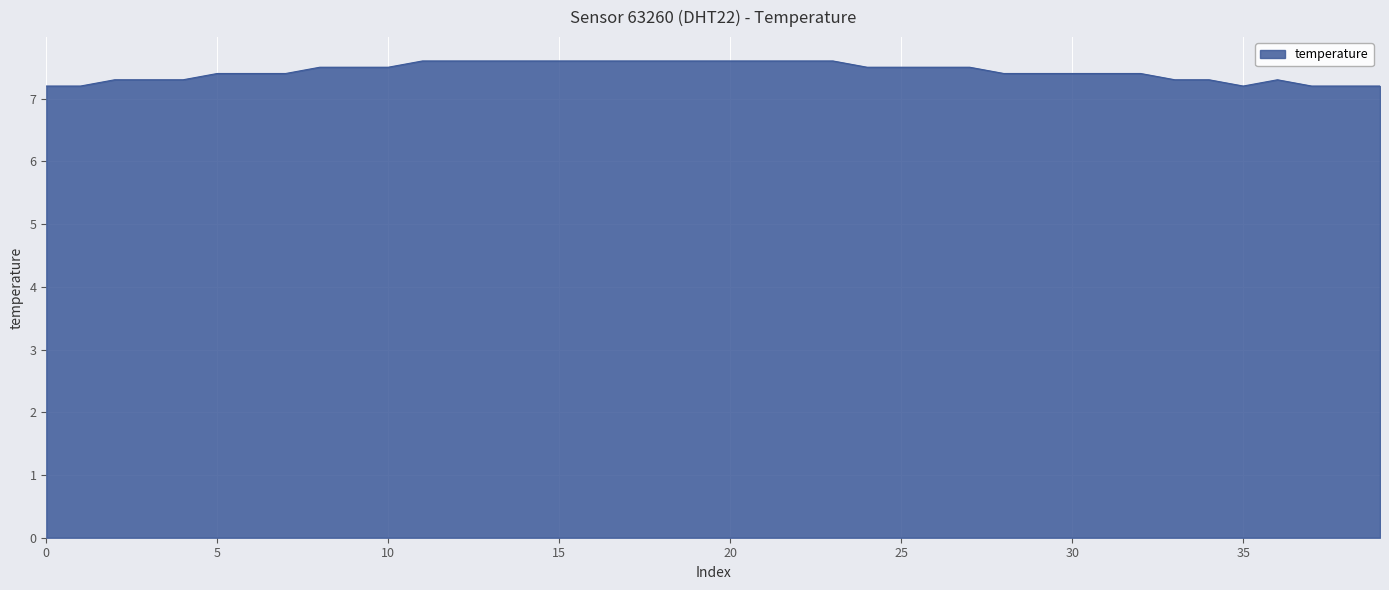

What is the greatest value displayed?

7.6